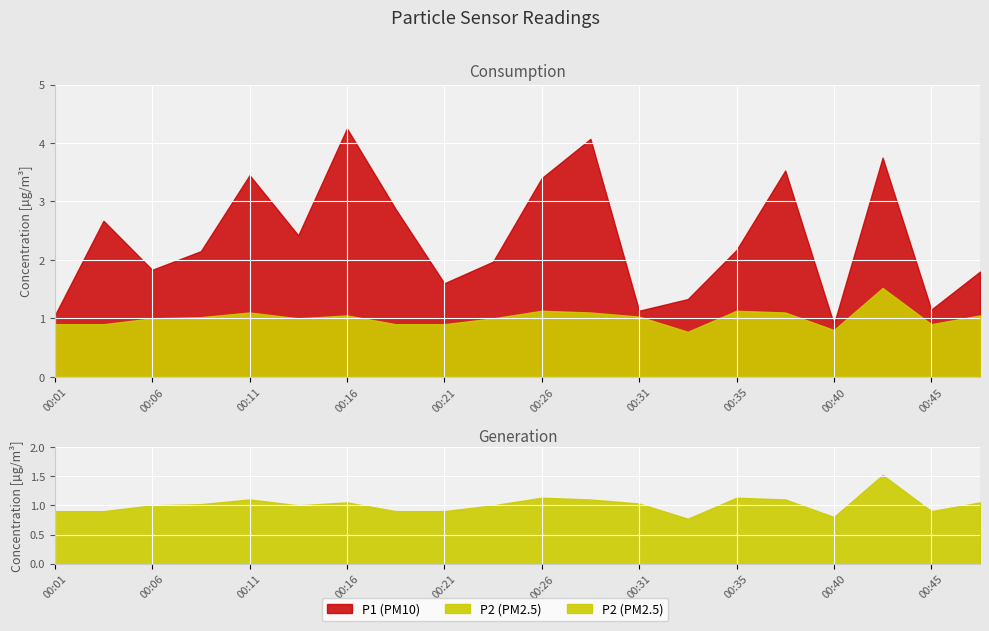

What is the average value of the P1 series?

2.4